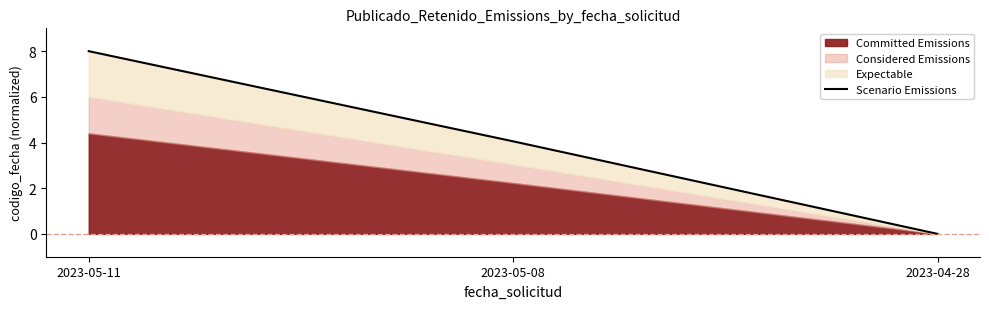

List the labels in order of value, smallest first.

2023-04-28, 2023-05-08, 2023-05-11